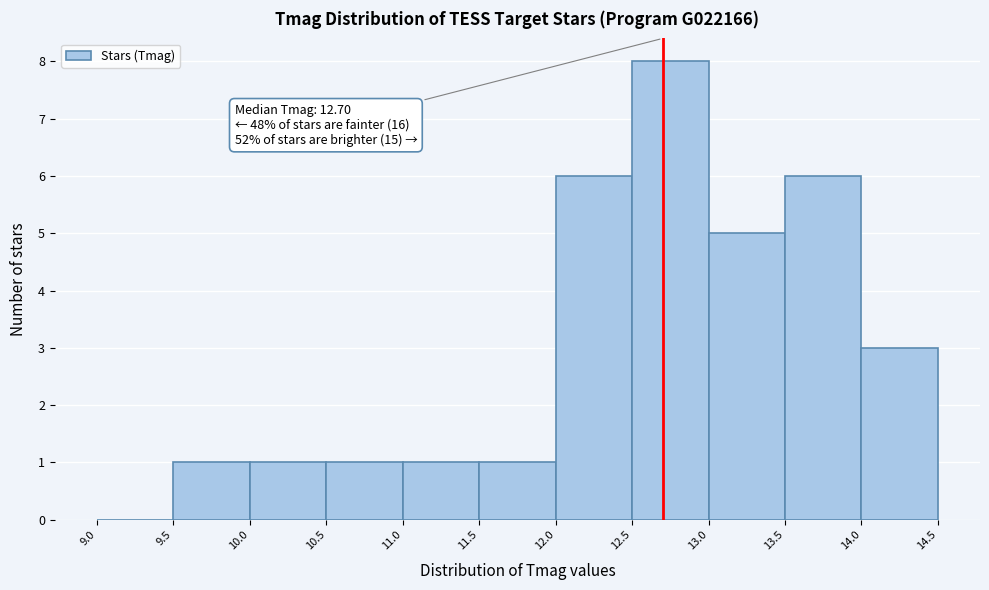

Which range on the x-axis has the tallest bar?

12.5 to 13.0